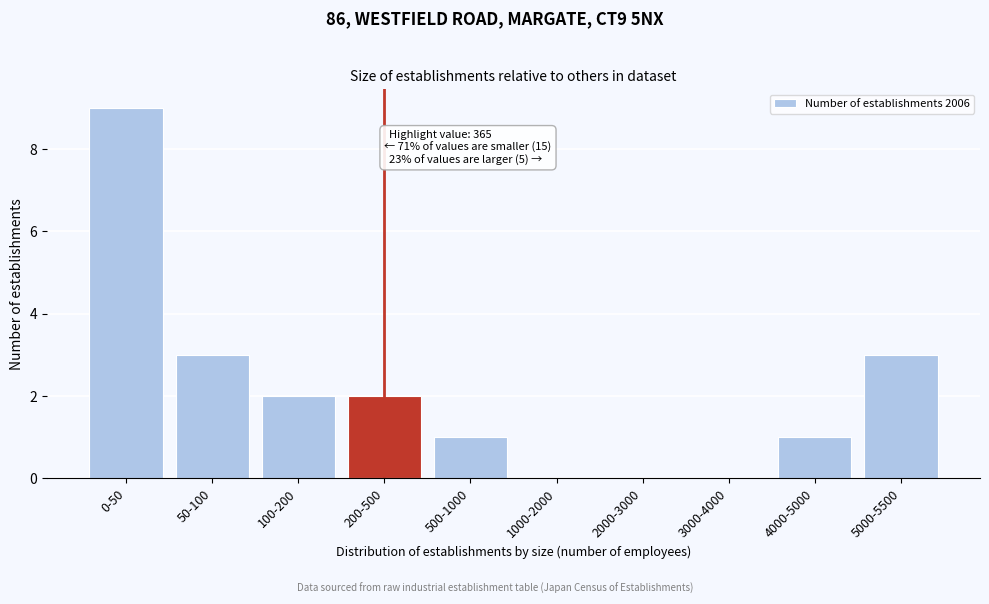

Reading left to right, what are all the values shown in this chart?

0-50=9	50-100=3	100-200=2	200-500=2	500-1000=1	1000-2000=0	2000-3000=0	3000-4000=0	4000-5000=1	5000-5500=3